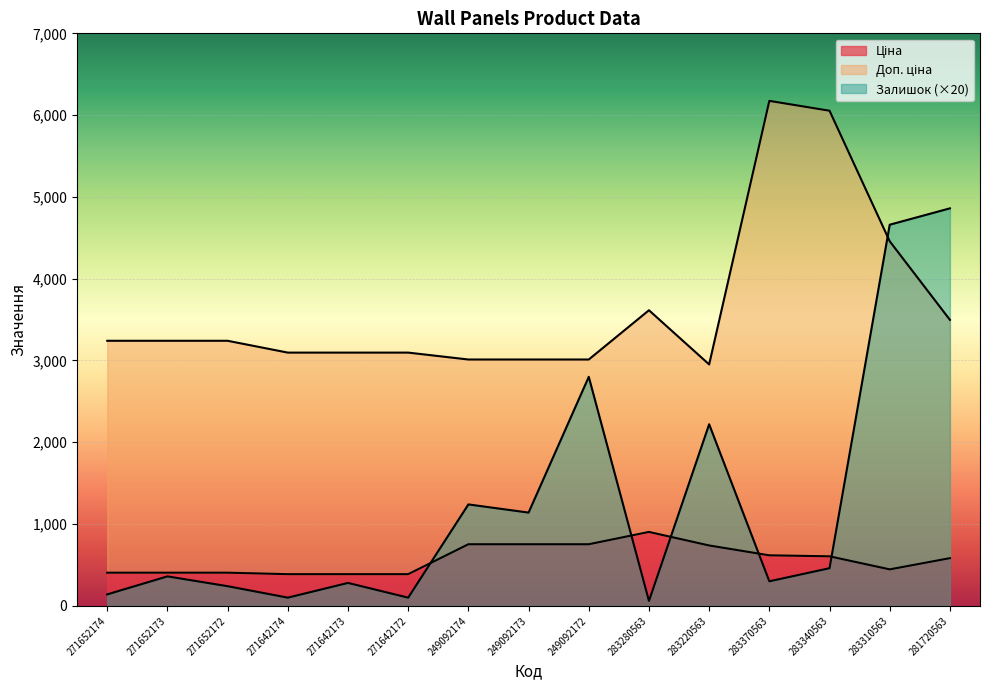

What is the label of the 3rd point from the left?

271652172